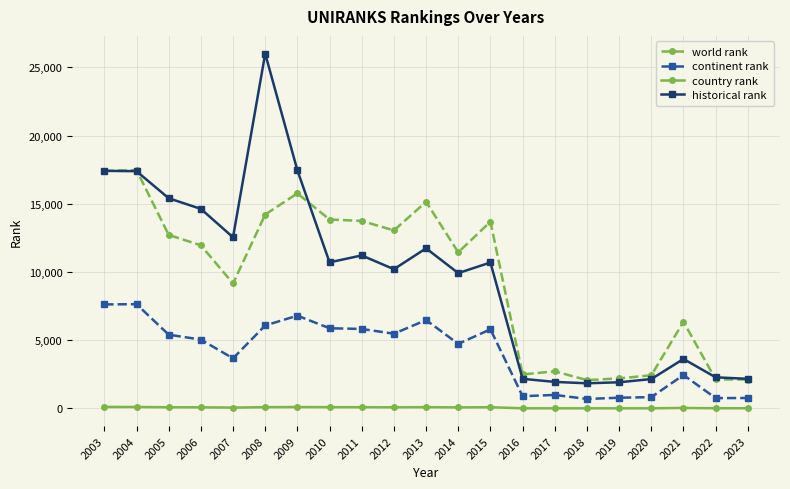

True or false: continent rank has a value of 6076.0 at 2008.

True